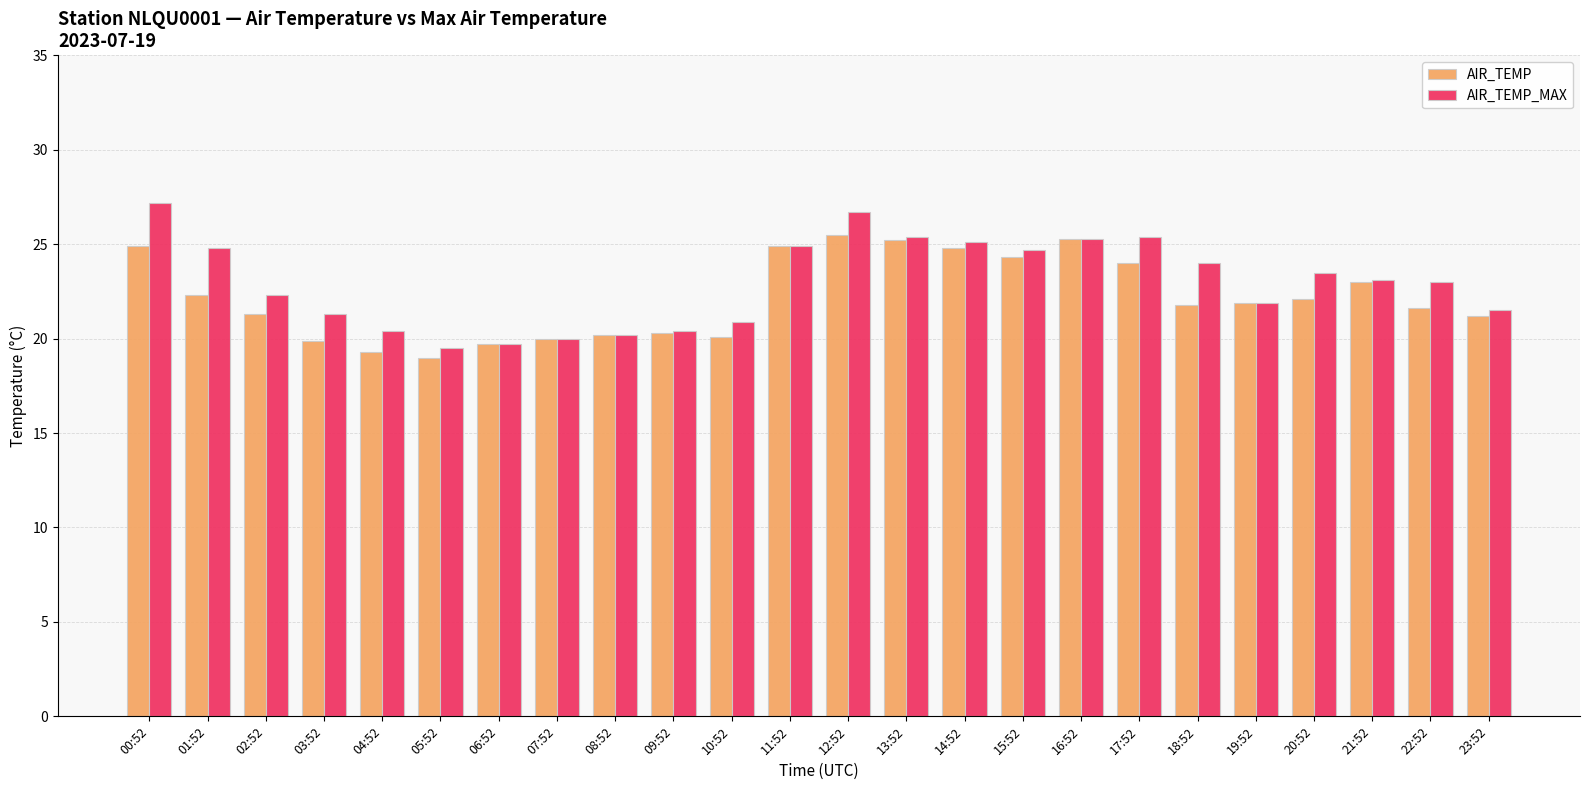

Which label corresponds to the smallest value in the chart?

05:52